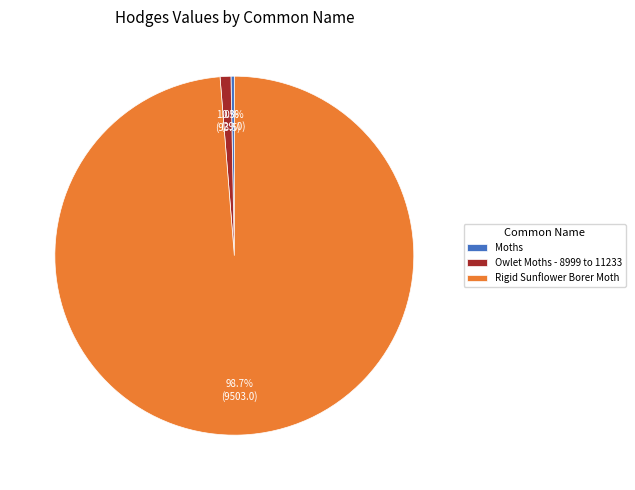

To the nearest percent, what portion does Owlet Moths - 8999 to 11233 represent?

1%